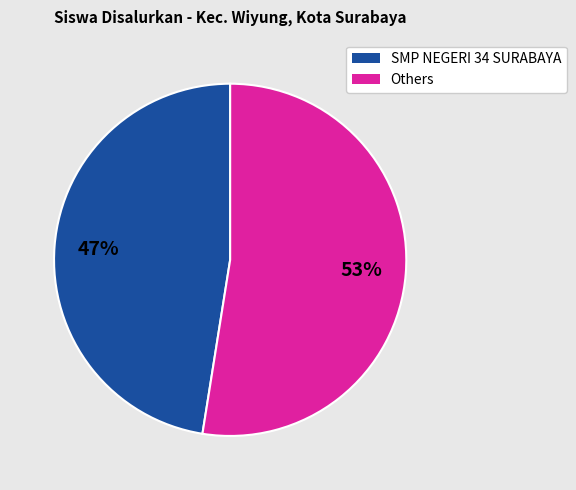

Is there a majority slice in this chart?

Yes